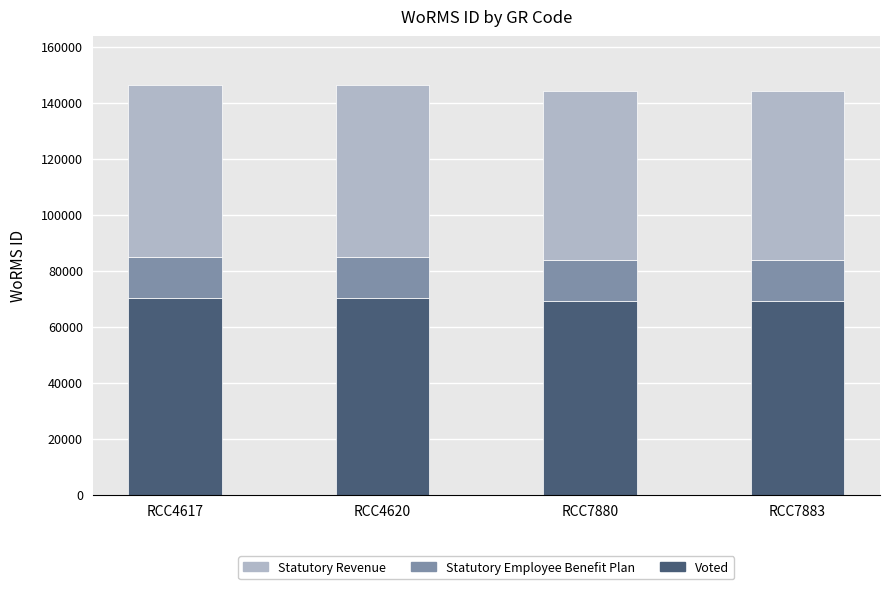

The Voted series shows 69257 at RCC7880. True or false?

True